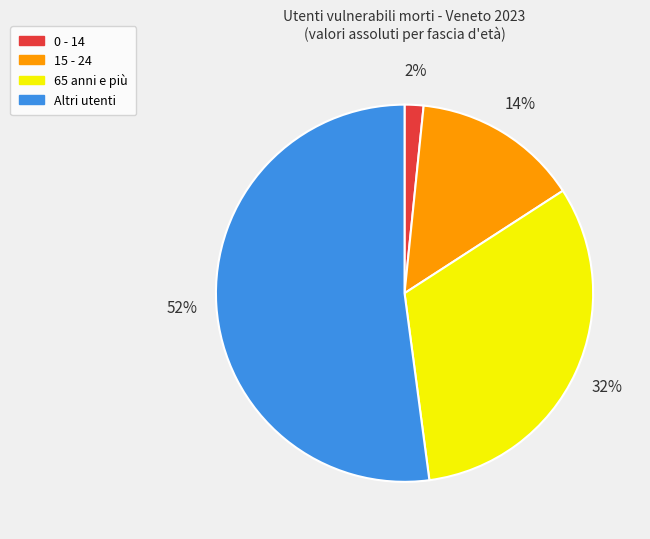

Is there any slice that represents more than half of the pie?

Yes